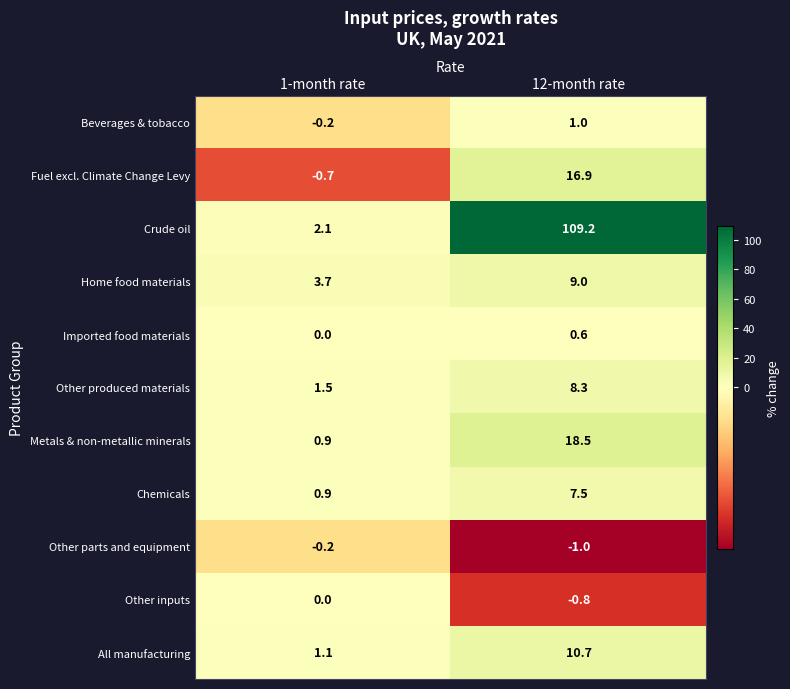

How many positive values does the Fuel excl. Climate Change Levy series have?

1